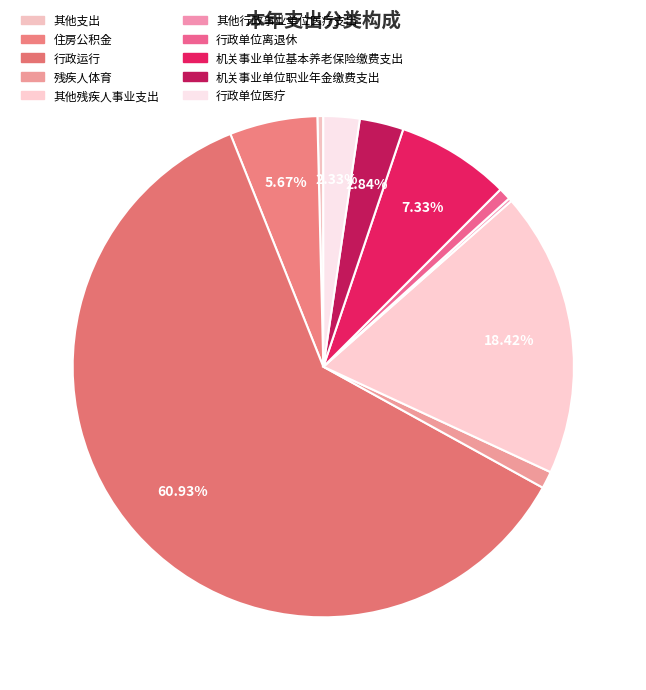

How many slices are in this pie chart?

10